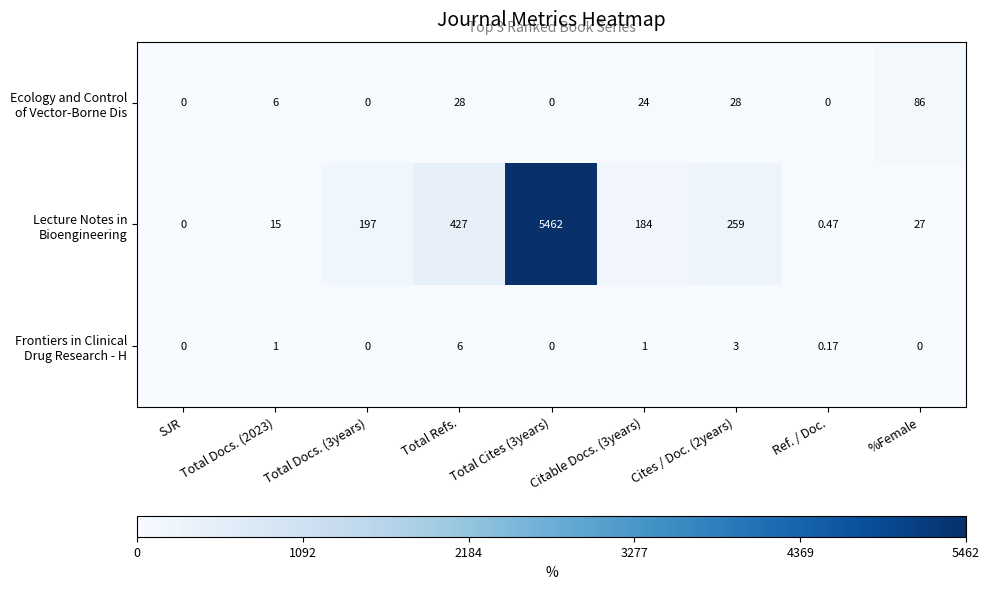

What is the spread (max minus min) of values at Total Docs. (3years)?

197.0